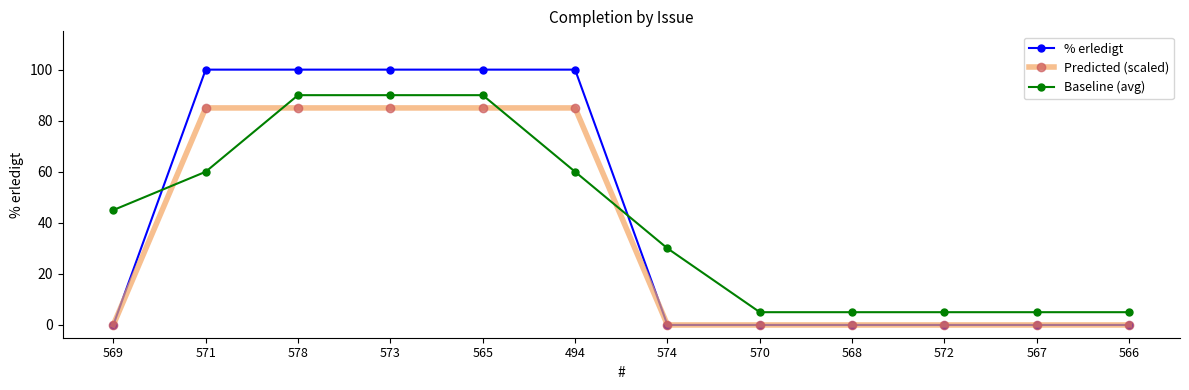

What is the label of the 4th point from the right?

568